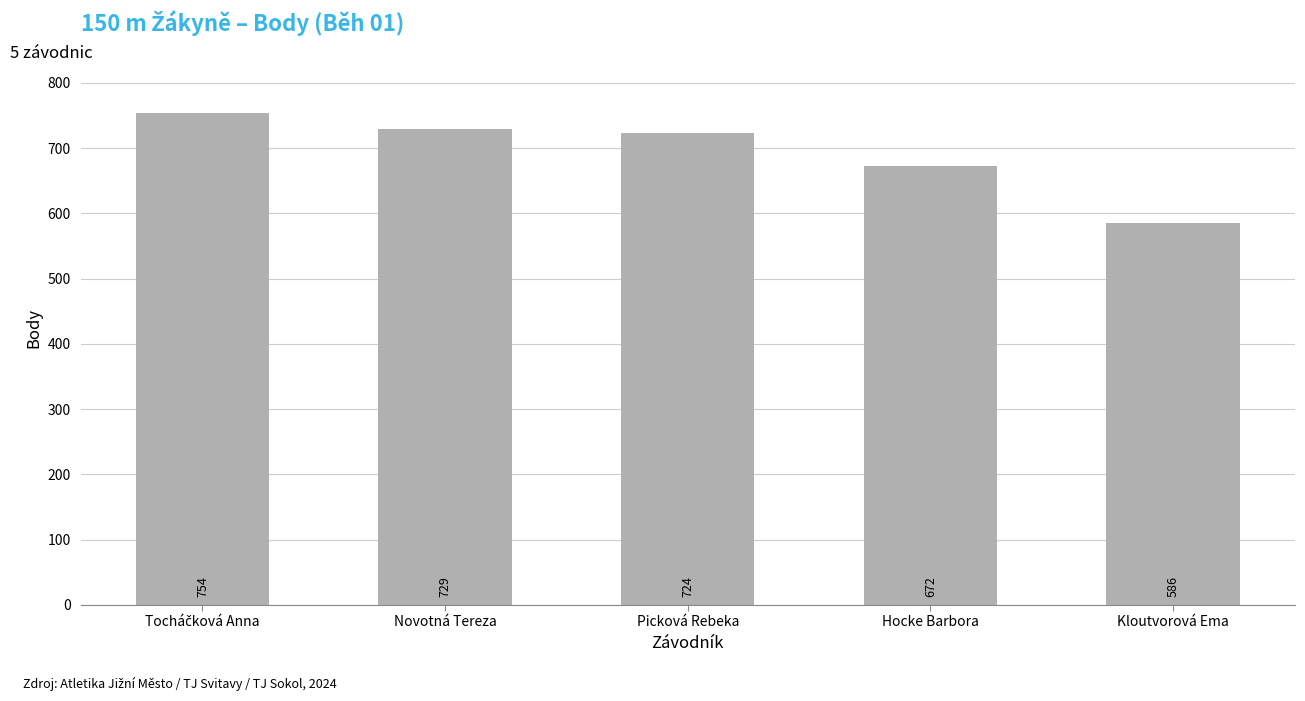

What position from the right is Hocke Barbora?

2